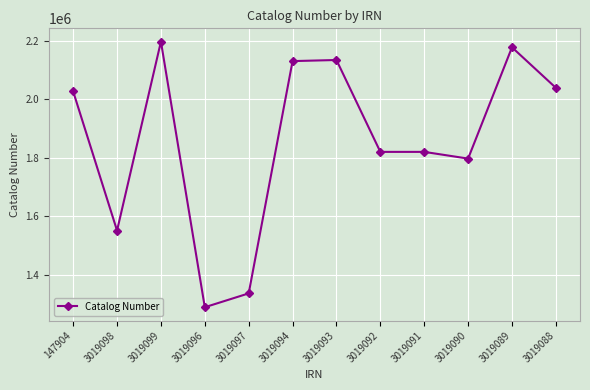

Read the value at 3019094, to the nearest 50.

2130400